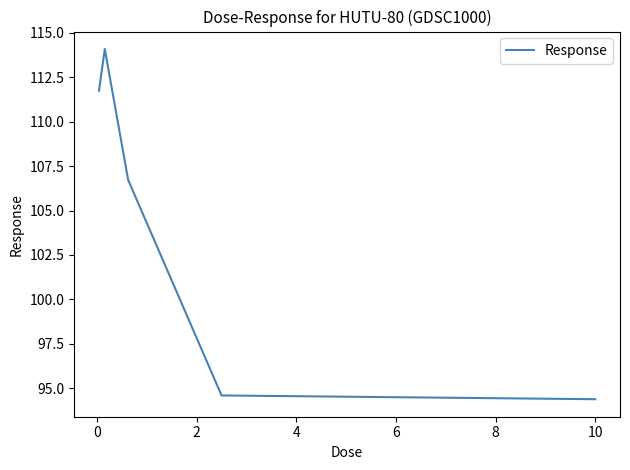

How many values are below 106?

2